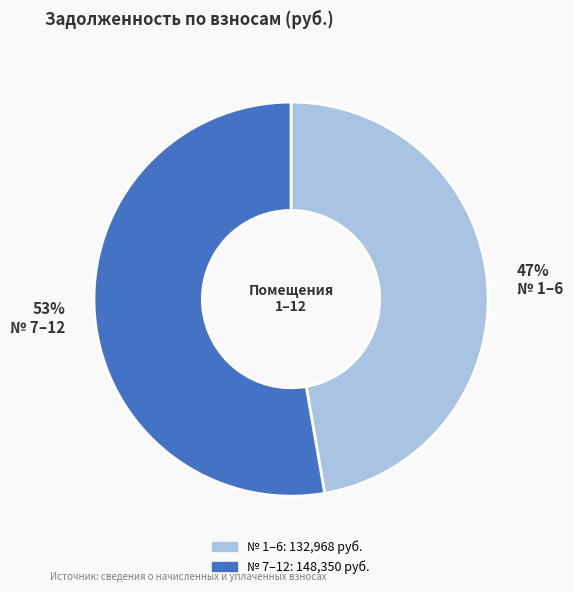

To the nearest percent, what is the average slice percentage?

50%